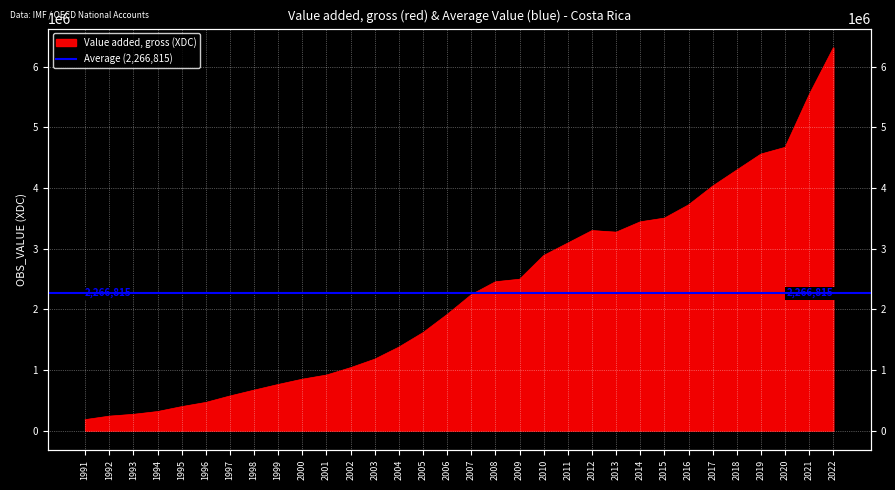

Where is the first local maximum?

2012